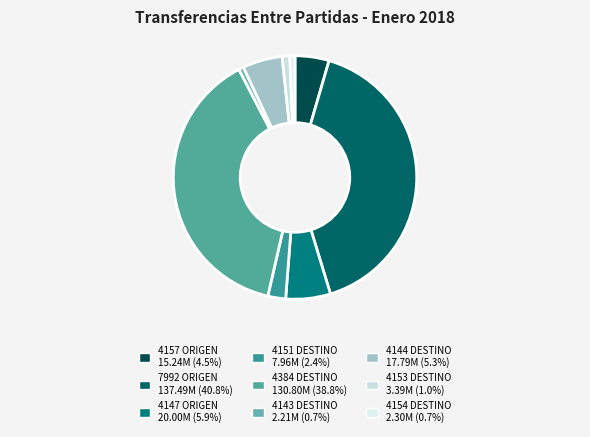

To the nearest percent, what is the combined percentage of 4151 DESTINO and 4147 ORIGEN?

8%